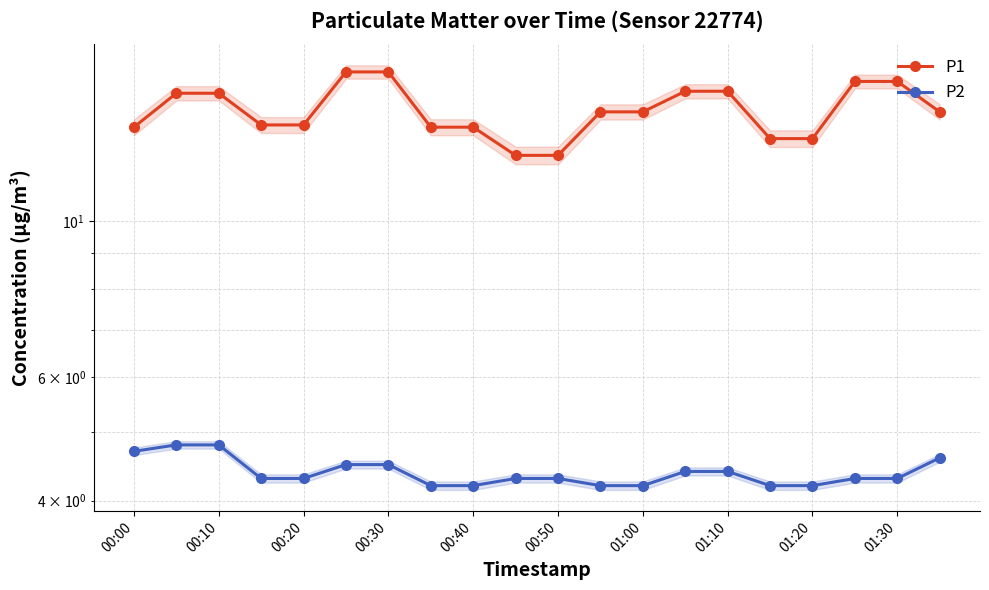

True or false: P2 has a value of 6.0 at 00:40.

False